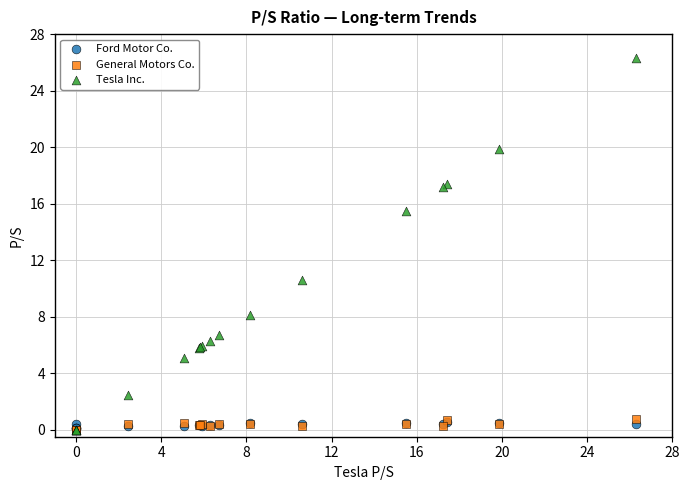

Which series contains the highest Y value?

Tesla Inc.